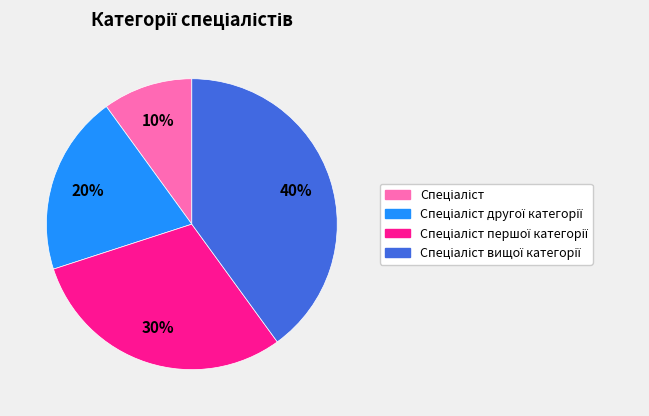

Does any single category account for the majority?

No